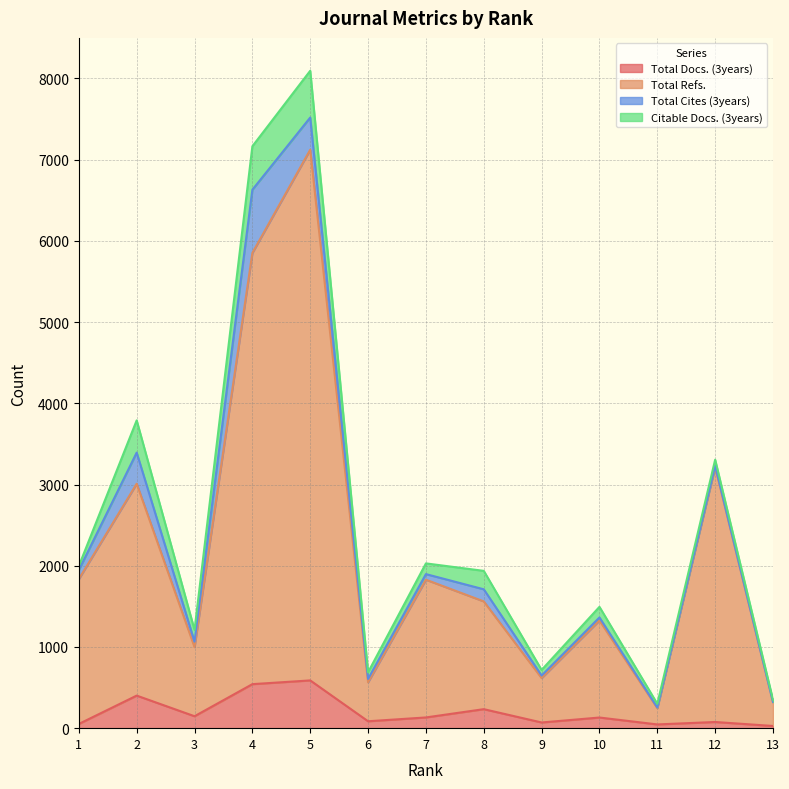

At which label is Total Docs. (3years) closest to 307?

8